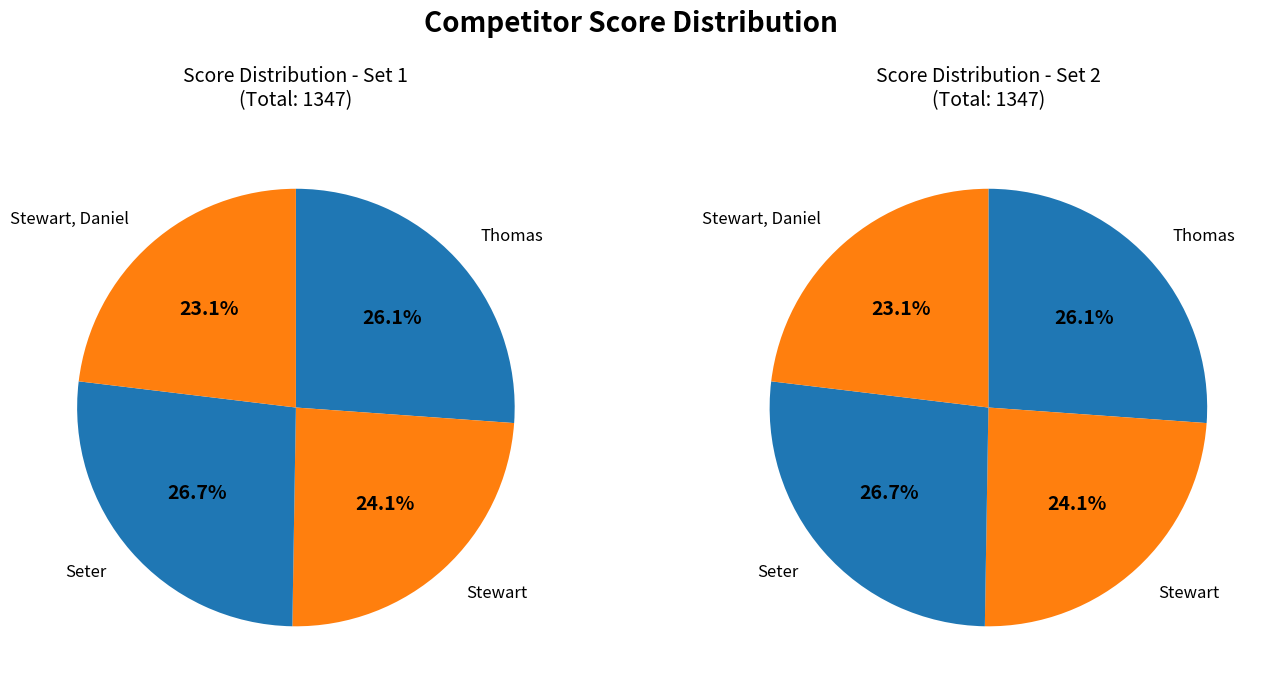

Is it true that Seter is 19% of the pie?

False